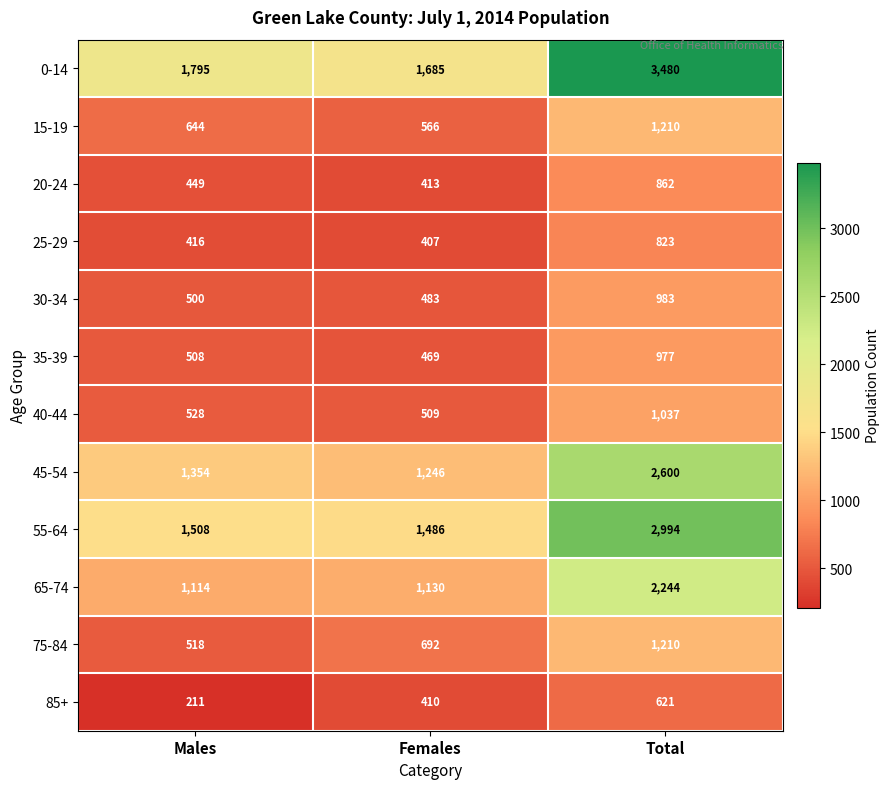

What is the total value across all series at Males?

9545